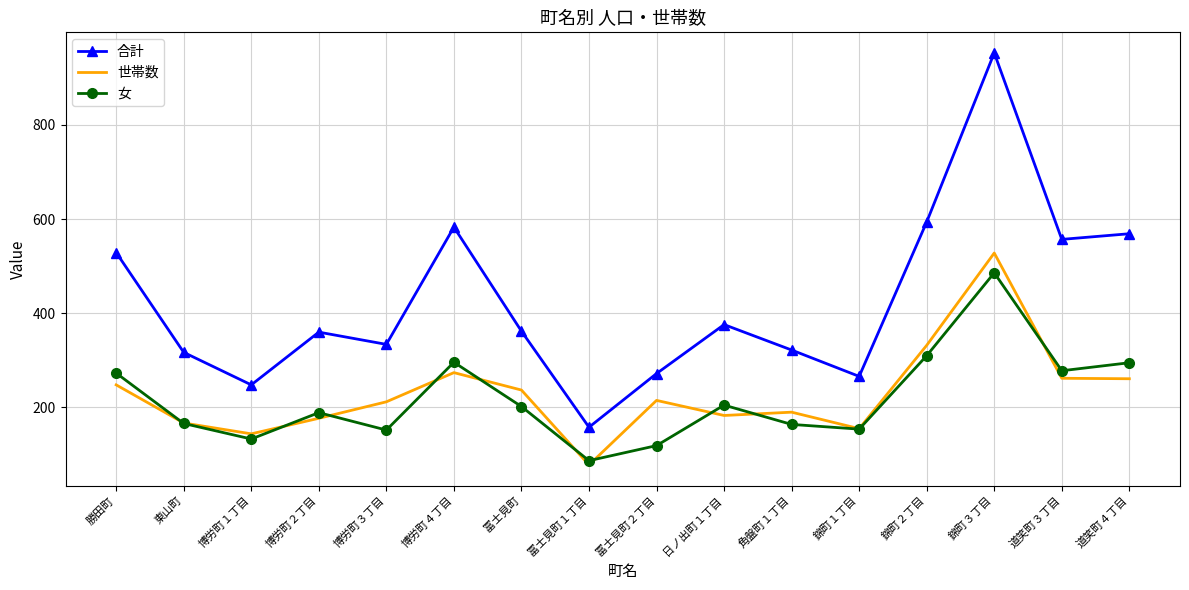

Which series changed the most between 日ノ出町１丁目 and 道笑町３丁目?

合計